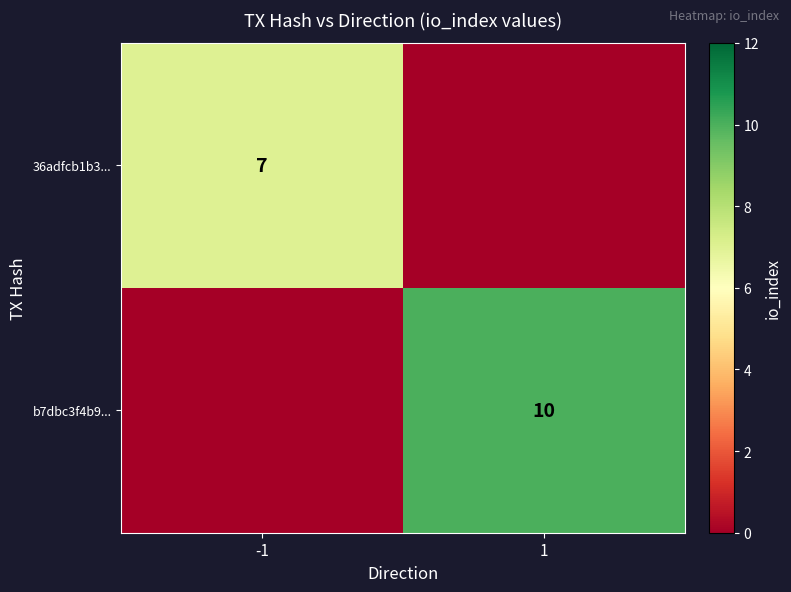

The value of b7dbc3f4b9... at 1 is 3. True or false?

False